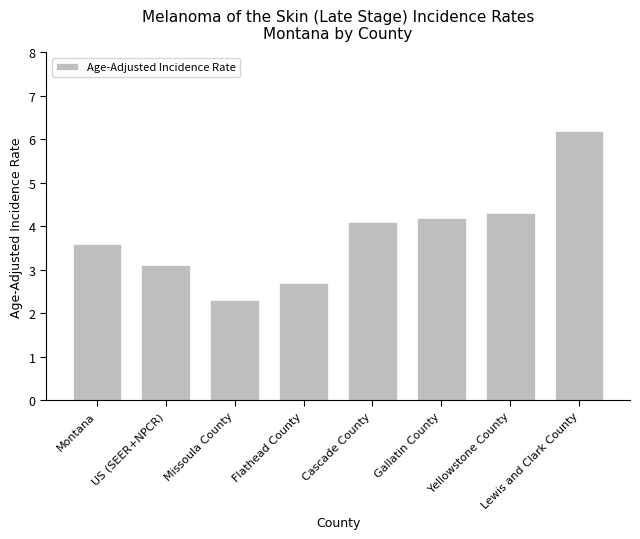

What is the difference between the maximum and minimum values?

3.9